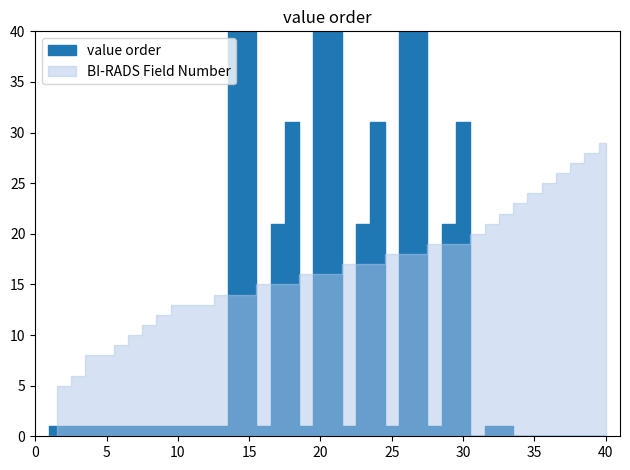

How many intersections are there between value order and BI-RADS Field Number?

13